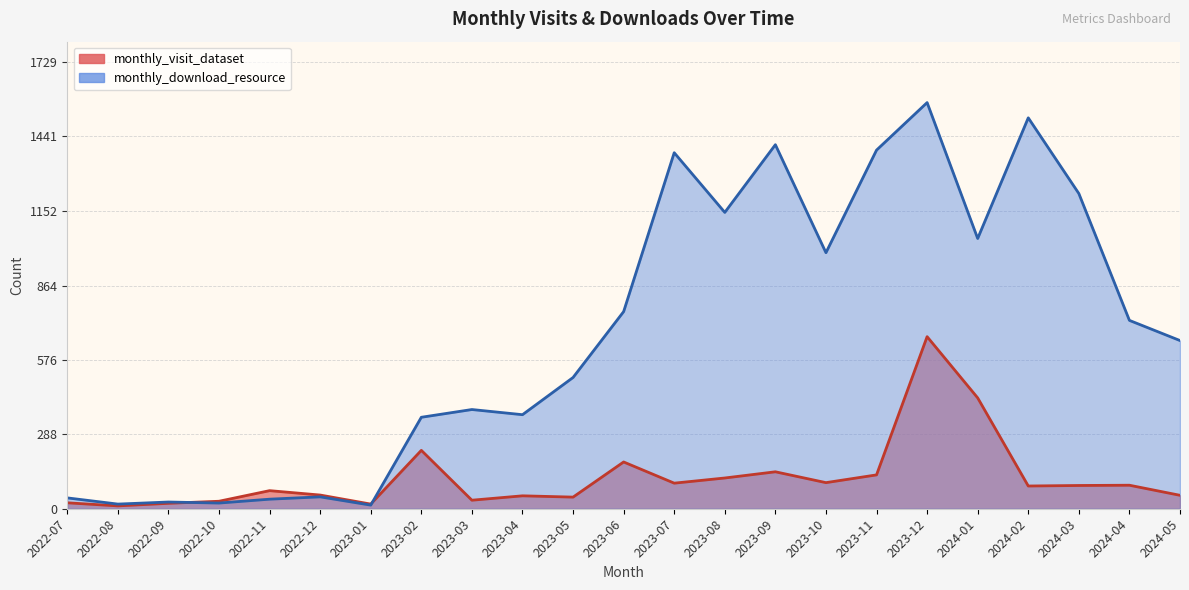

Reading right to left, what are all the values shown in this chart?

monthly_visit_dataset: 2024-05=52	2024-04=91	2024-03=90	2024-02=88	2024-01=429	2023-12=666	2023-11=131	2023-10=101	2023-09=143	2023-08=119	2023-07=99	2023-06=181	2023-05=45	2023-04=50	2023-03=33	2023-02=226	2023-01=18	2022-12=53	2022-11=70	2022-10=29	2022-09=21	2022-08=11	2022-07=23
monthly_download_resource: 2024-05=651	2024-04=729	2024-03=1220	2024-02=1513	2024-01=1046	2023-12=1572	2023-11=1388	2023-10=991	2023-09=1409	2023-08=1147	2023-07=1378	2023-06=763	2023-05=508	2023-04=364	2023-03=384	2023-02=354	2023-01=14	2022-12=46	2022-11=37	2022-10=22	2022-09=26	2022-08=18	2022-07=42